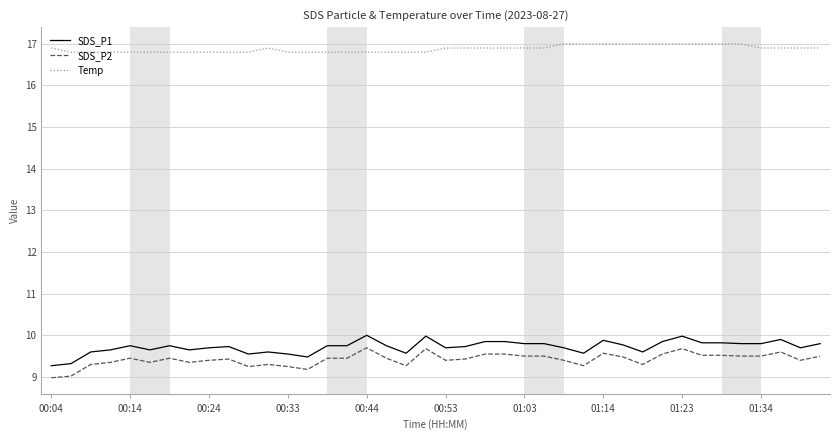

List the series in order of their peak value, highest first.

Temp, SDS_P1, SDS_P2